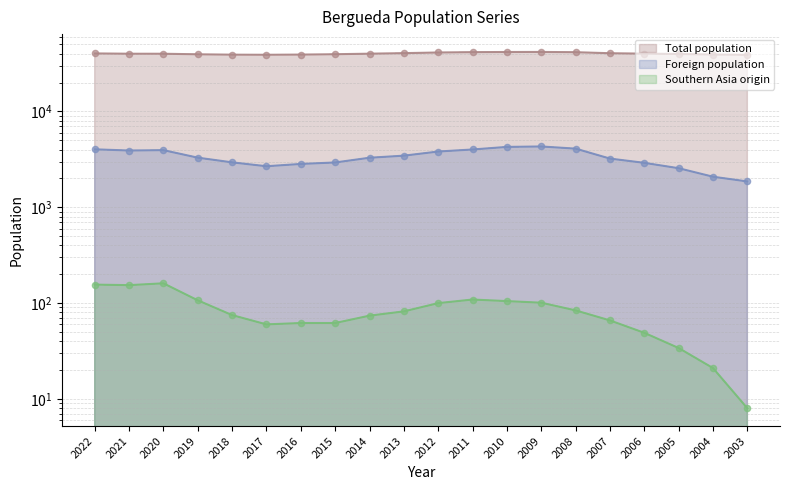

What is the total value across all series at 2005?

42336